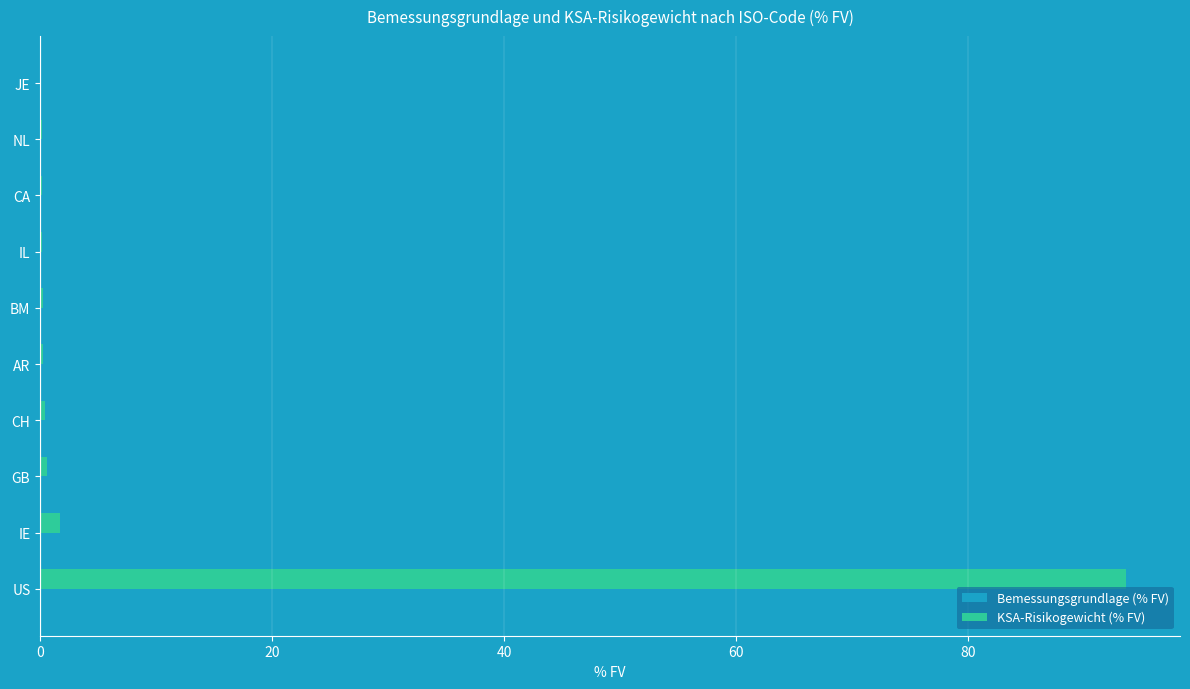

What is the sum of all KSA-Risikogewicht (% FV) values?

97.2